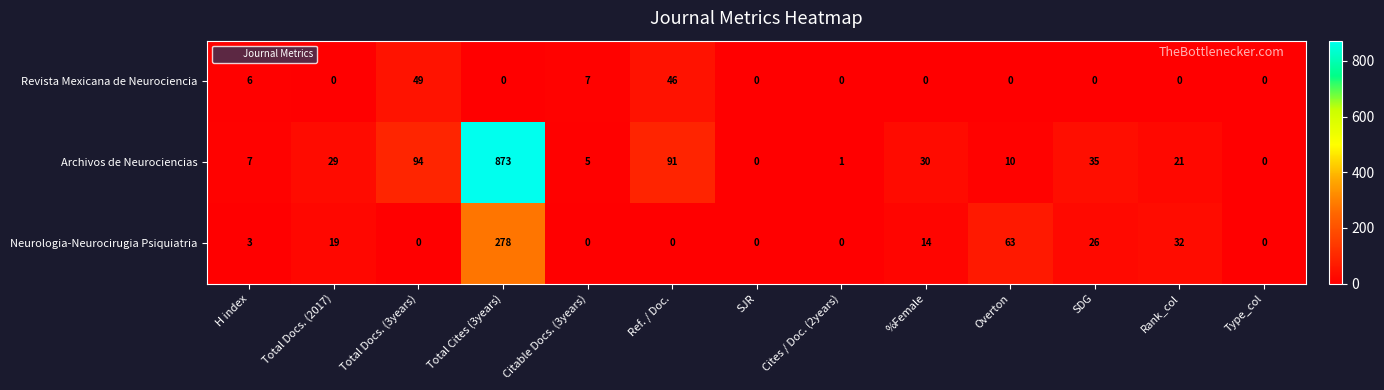

At which category is the sum across all series the highest?

Total Cites (3years)